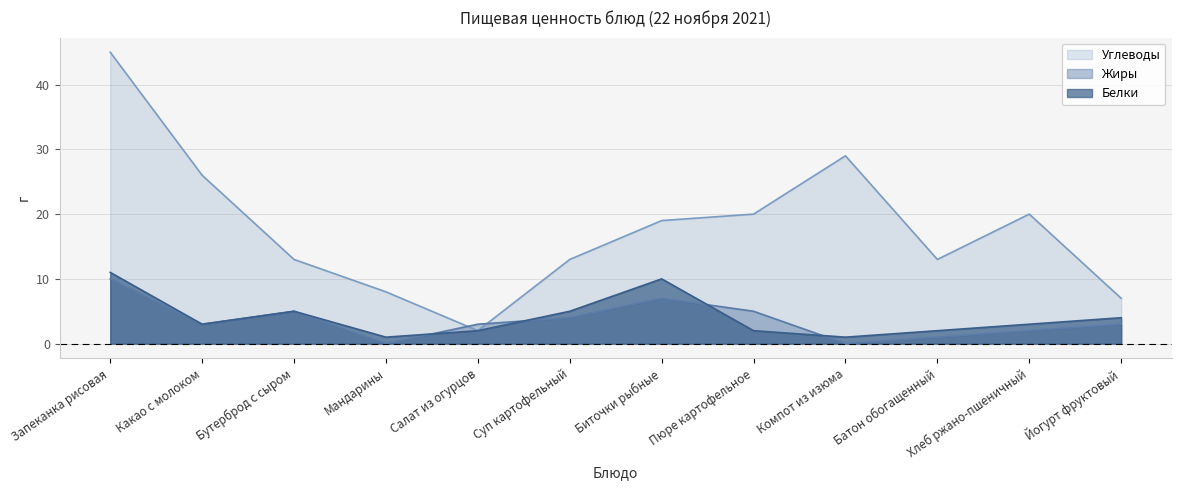

Where is Белки nearest to the value 6?

Бутерброд с сыром